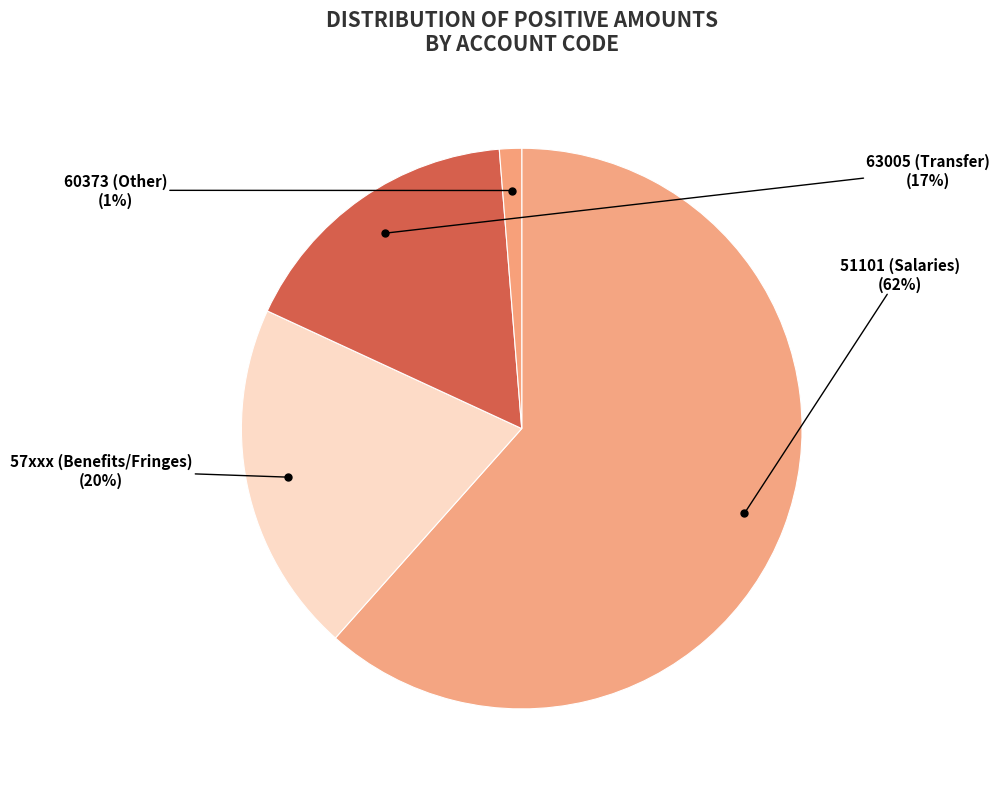

To the nearest percent, what percentage of the pie is 60373 (Other)?

1%